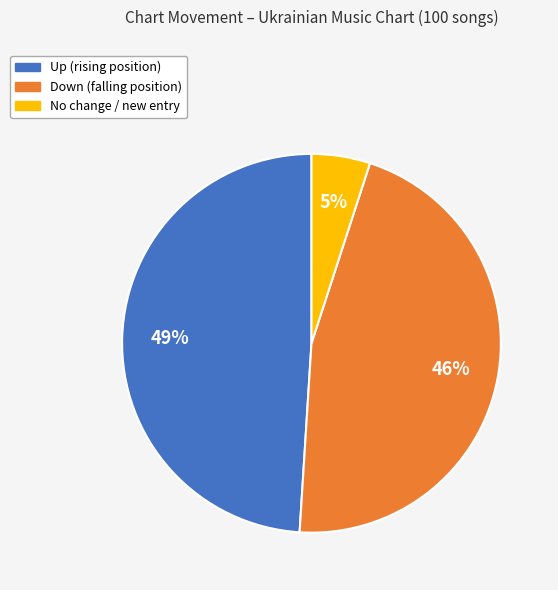

Is there any slice that represents more than half of the pie?

No